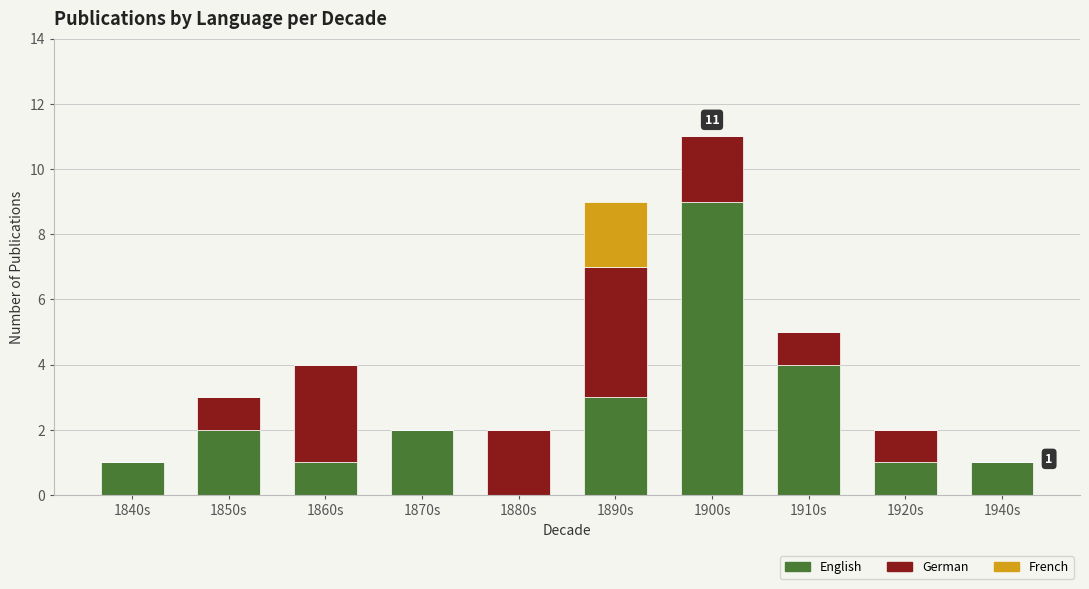

Where is English nearest to the value 4?

1910s